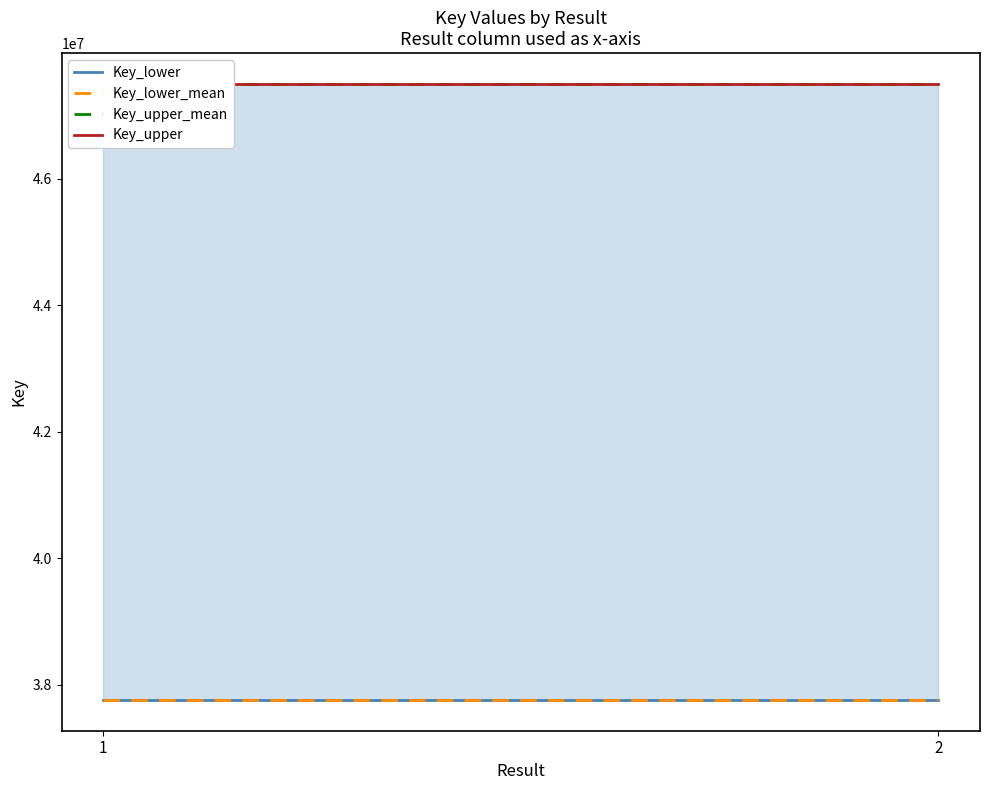

Reading left to right, extract all data points from this chart.

Key_lower: 37761337	37761337
Key_lower_mean: 37761337	37761337
Key_upper_mean: 47500982	47500982
Key_upper: 47500982	47500982